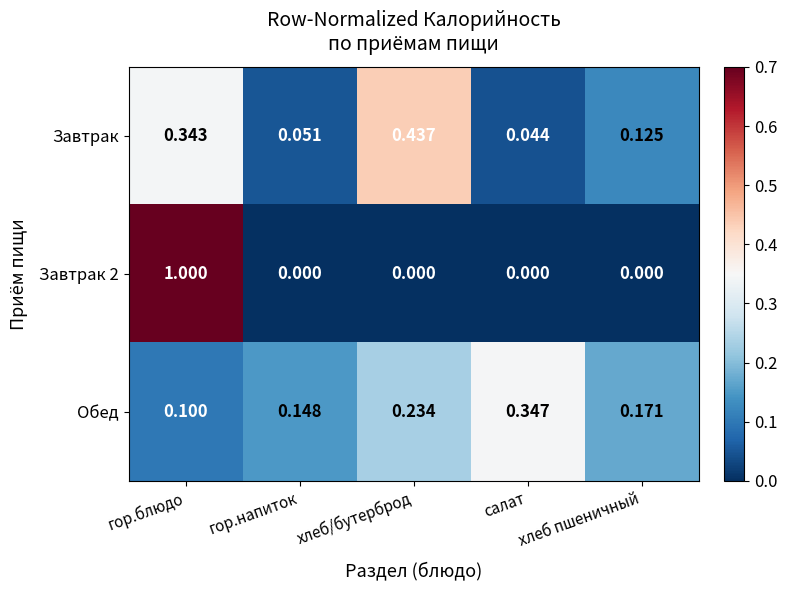

Rank the series at гор.напиток from highest to lowest value.

Обед, Завтрак, Завтрак 2